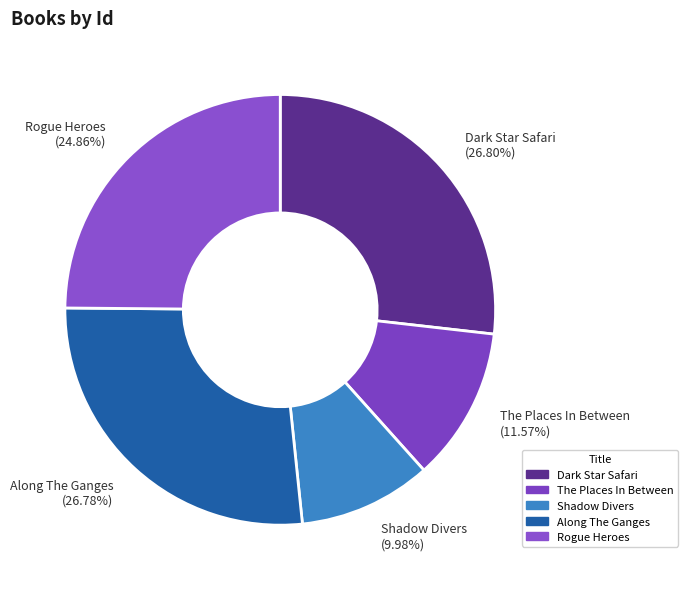

Do Dark Star Safari and The Places In Between together represent more than half of the pie?

No